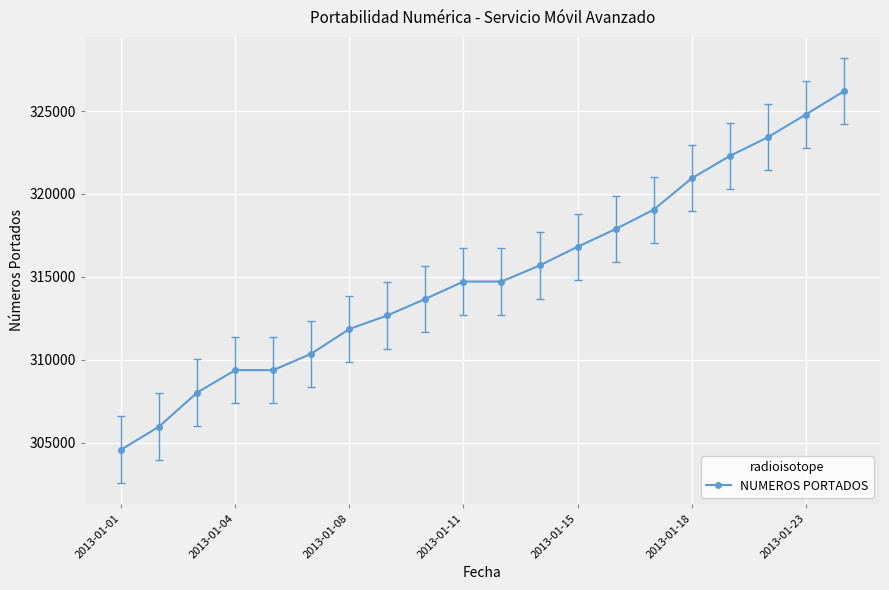

True or false: the data has more than 2 interior local peaks.

False